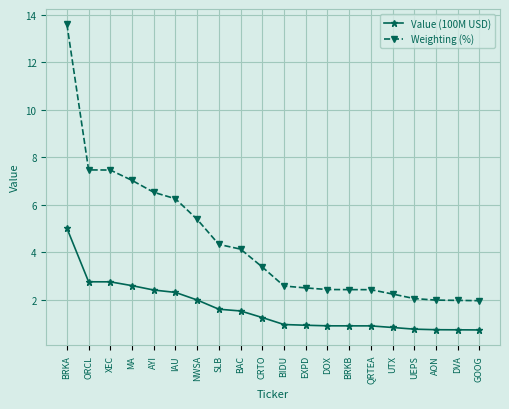

Rank the series by their average value, from lowest to highest.

Value (100M USD), Weighting (%)